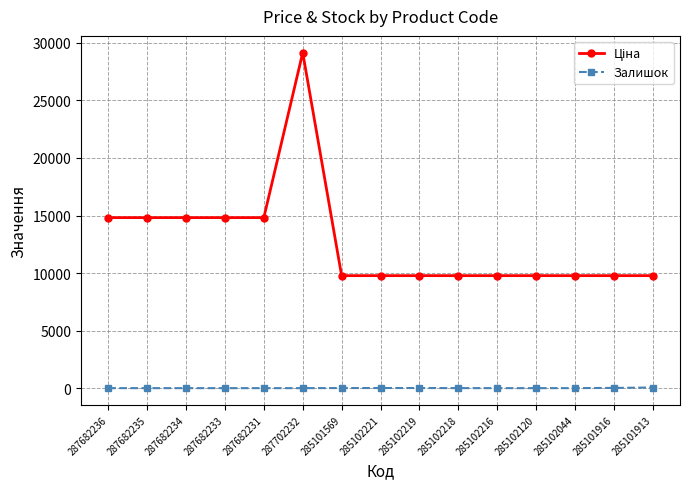

What is the average value of the Залишок series?

7.1